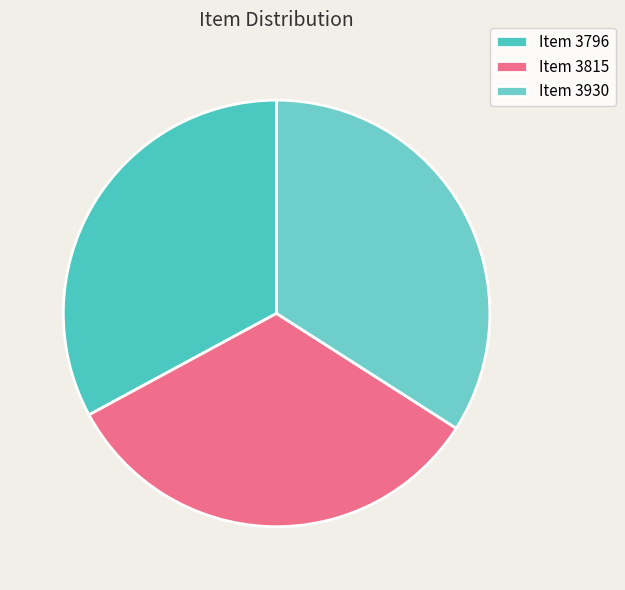

What portion of the pie excludes Item 3796?

67.1%